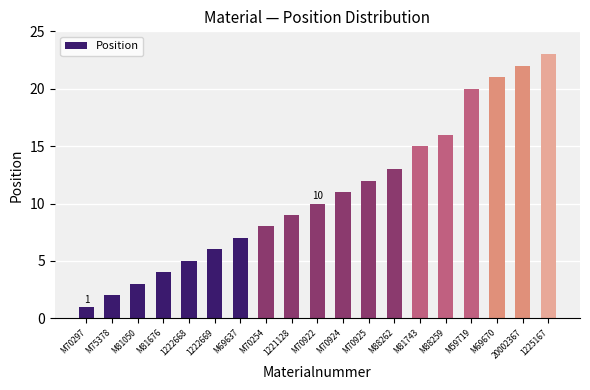

True or false: the data shows 9 at 1222669.

False